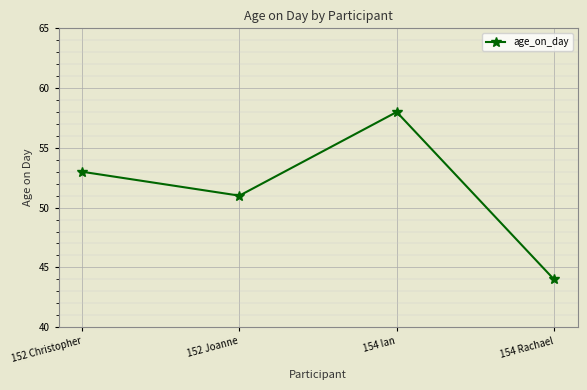

Reading left to right, list all the values displayed in this chart.

152 Christopher=53	152 Joanne=51	154 Ian=58	154 Rachael=44